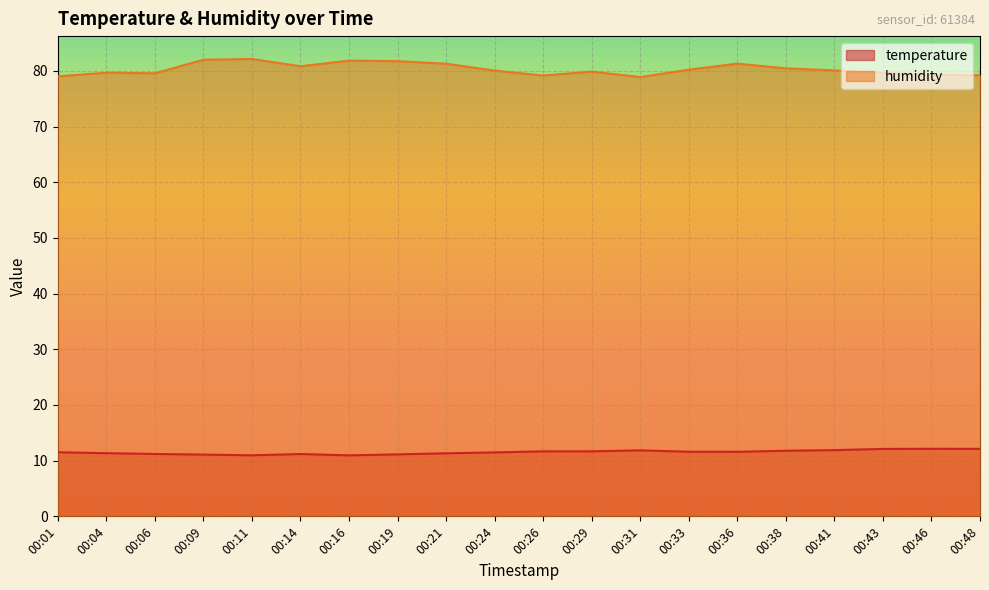

What is the approximate value of humidity at 00:09?

82.0